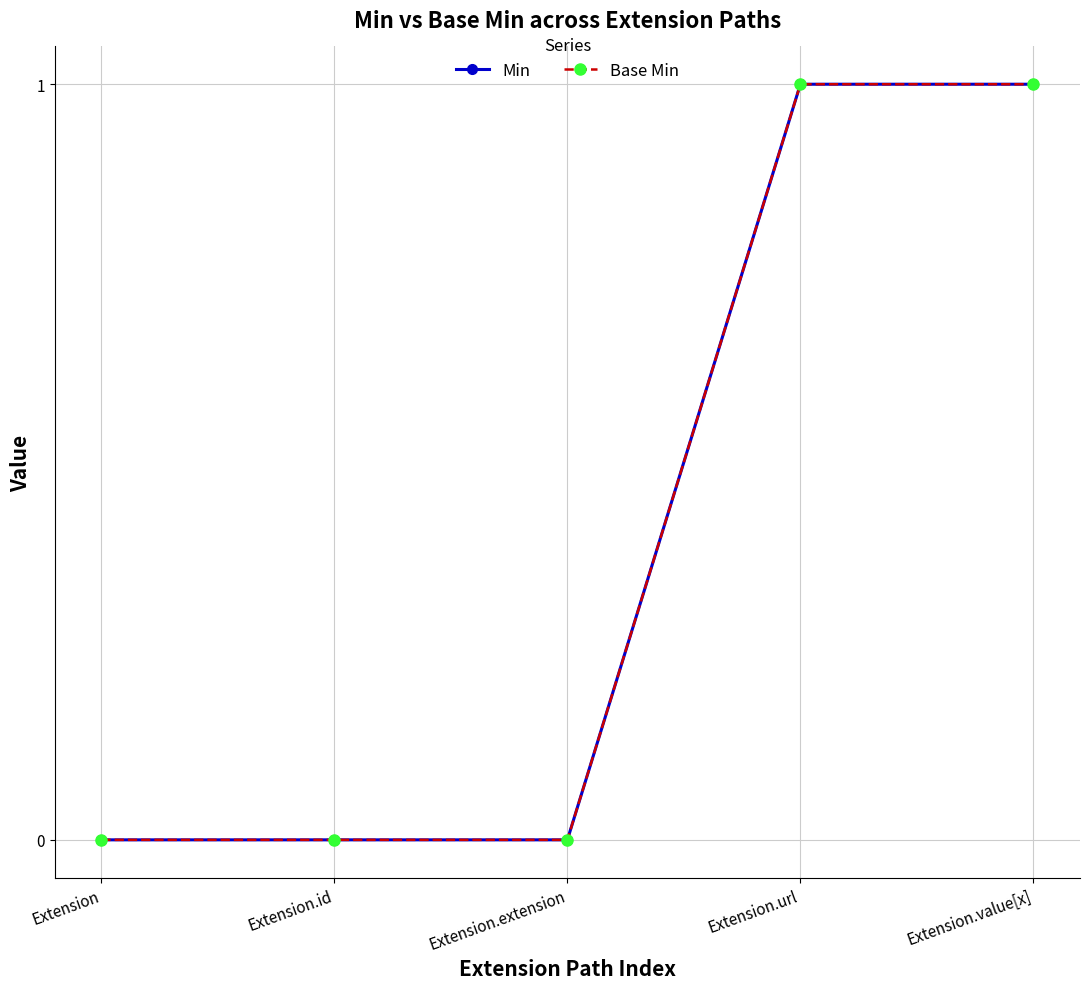

What is the maximum value shown in the chart?

1